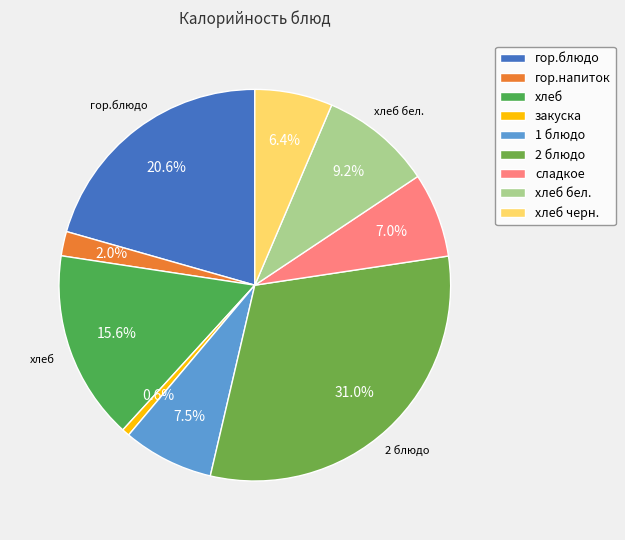

Is there a majority slice in this chart?

No